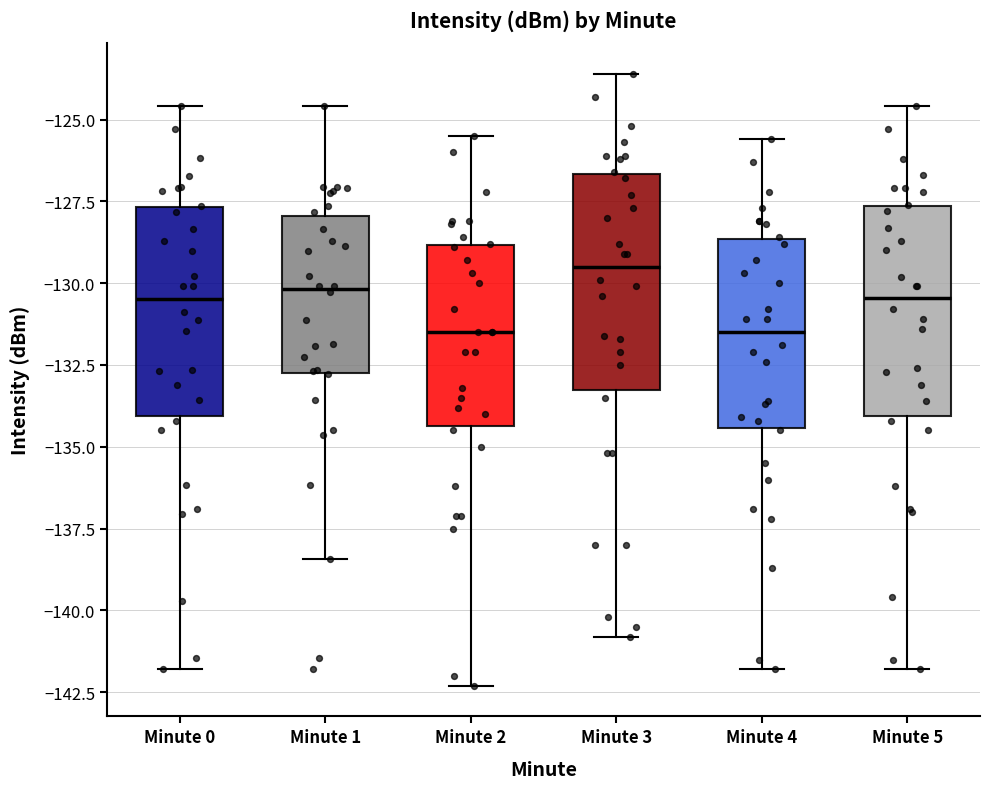

Reading left to right, read every box against the y-axis: the position of its median line, the range the box covers, and the ends of its whiskers. The values are not printed on the chart, so give them approximately, as read against the axis.

Minute 0: median -130.5, box -134.0 to -127.5, whiskers -142.0 to -124.5
Minute 1: median -130.0, box -133.0 to -128.0, whiskers -138.5 to -124.5
Minute 2: median -131.5, box -134.5 to -129.0, whiskers -142.5 to -125.5
Minute 3: median -129.5, box -133.0 to -126.5, whiskers -141.0 to -123.5
Minute 4: median -131.5, box -134.5 to -128.5, whiskers -142.0 to -125.5
Minute 5: median -130.5, box -134.0 to -127.5, whiskers -142.0 to -124.5